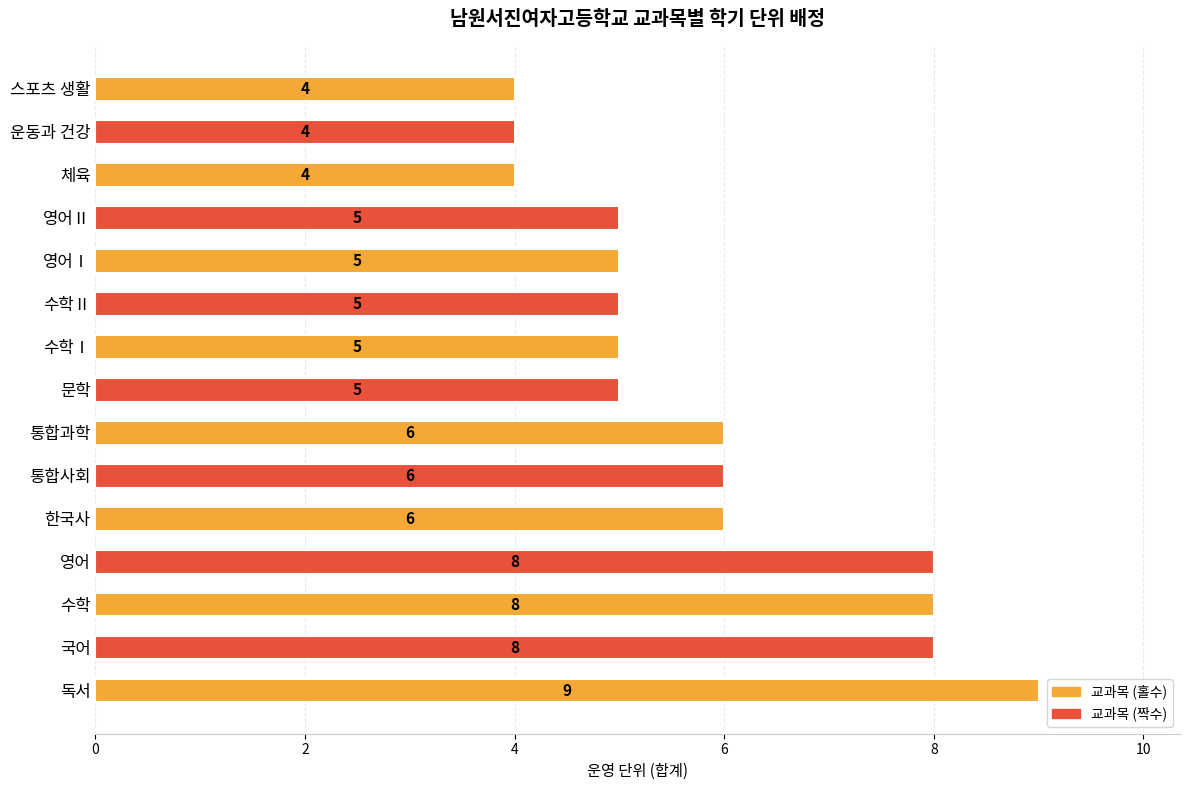

Reading bottom to top, what are all the values shown in this chart?

독서=9	국어=8	수학=8	영어=8	한국사=6	통합사회=6	통합과학=6	문학=5	수학Ⅰ=5	수학Ⅱ=5	영어Ⅰ=5	영어Ⅱ=5	체육=4	운동과 건강=4	스포츠 생활=4